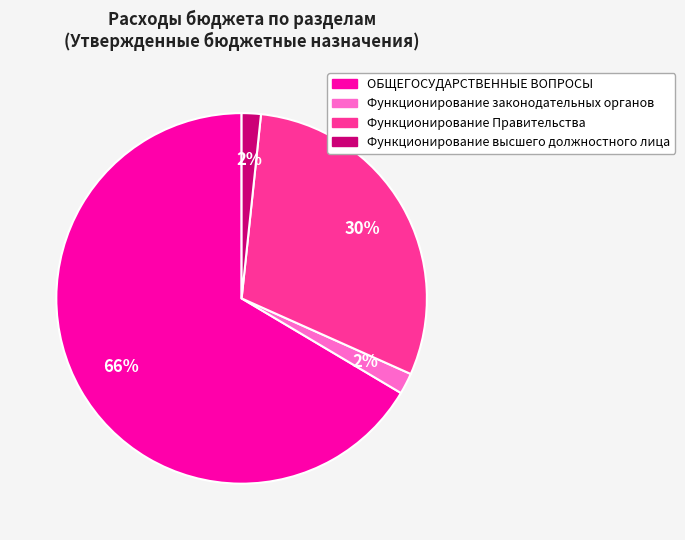

Is it true that Функционирование высшего должностного лица is 16% of the pie?

False